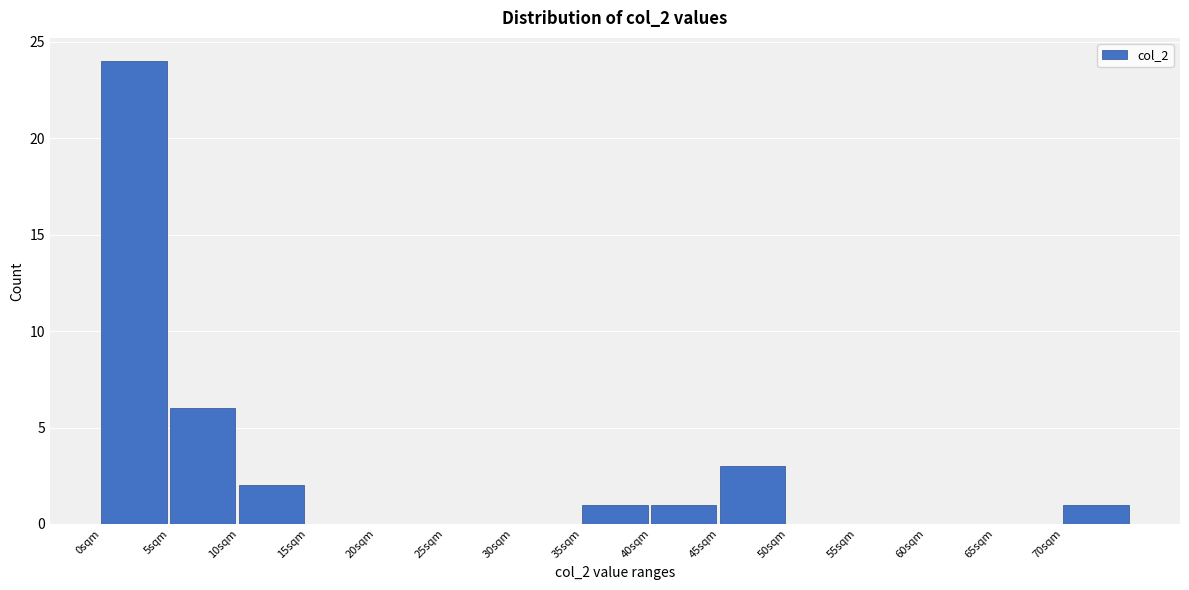

Reading left to right, transcribe this chart: for each bar, give the range it covers on the x-axis and its height. The values are not printed on the chart, so give them approximately, as read against the axis.

0 to 5: 24
5 to 10: 6
10 to 15: 2
15 to 20: 0
20 to 25: 0
25 to 30: 0
30 to 35: 0
35 to 40: 1
40 to 45: 1
45 to 50: 3
50 to 55: 0
55 to 60: 0
60 to 65: 0
65 to 70: 0
70 to 75: 1